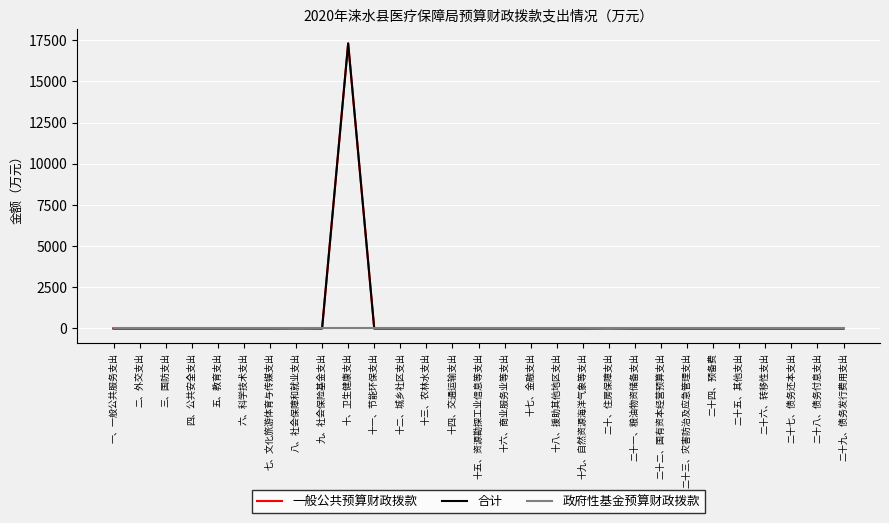

Which series has the largest total across all categories?

一般公共预算财政拨款